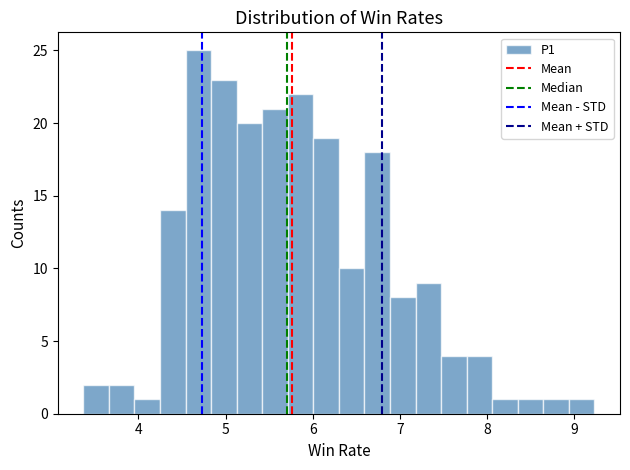

Read against the x-axis, roughly where is the centre of the tallest bar?

4.7